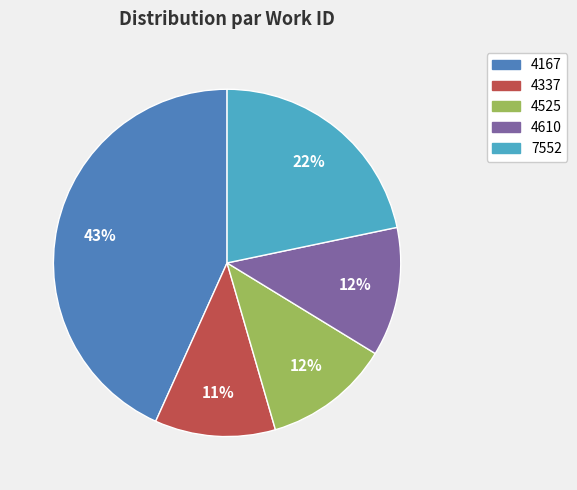

Is the sum of 7552 and 4337 greater than half?

No